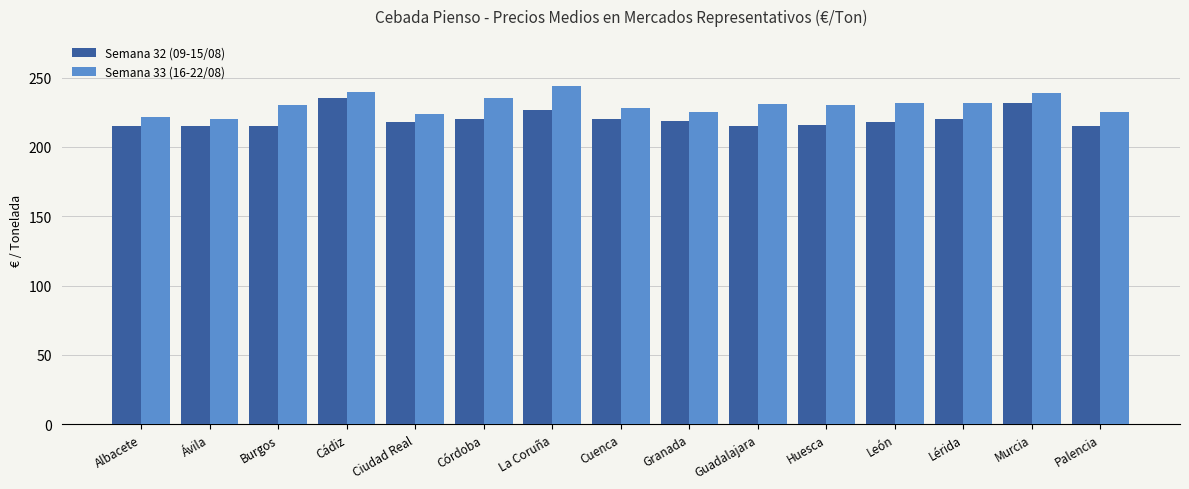

What position from the left is Huesca?

11